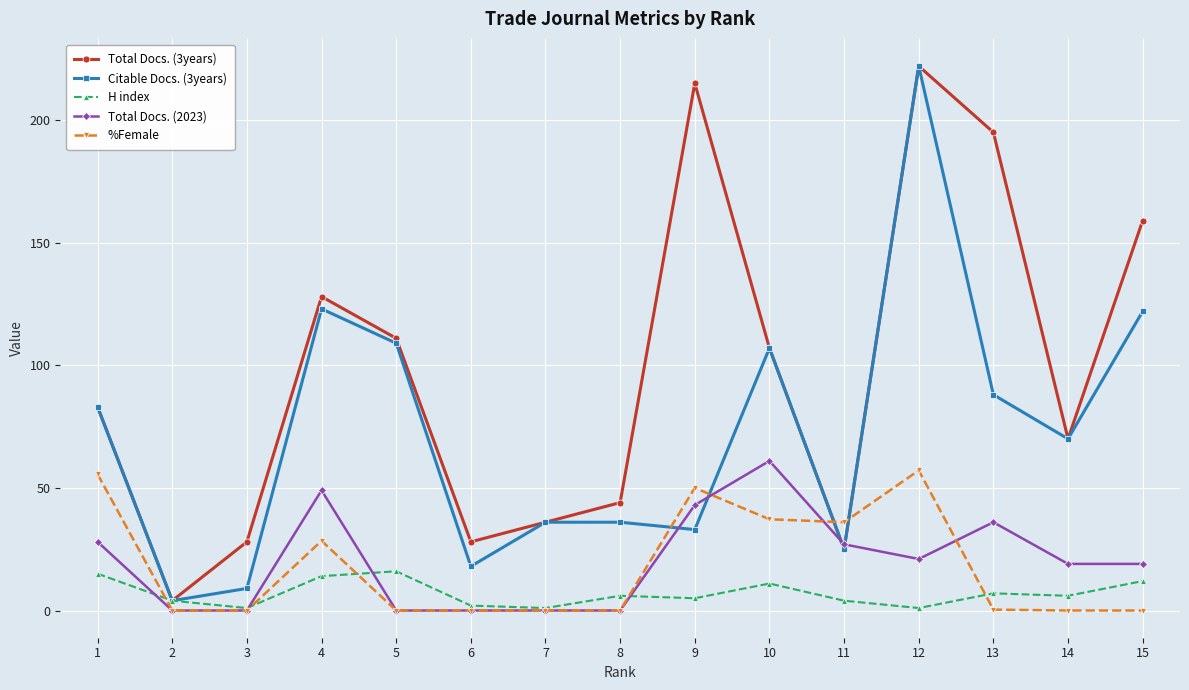

True or false: Citable Docs. (3years) has more than 1 points higher than both neighbors.

True